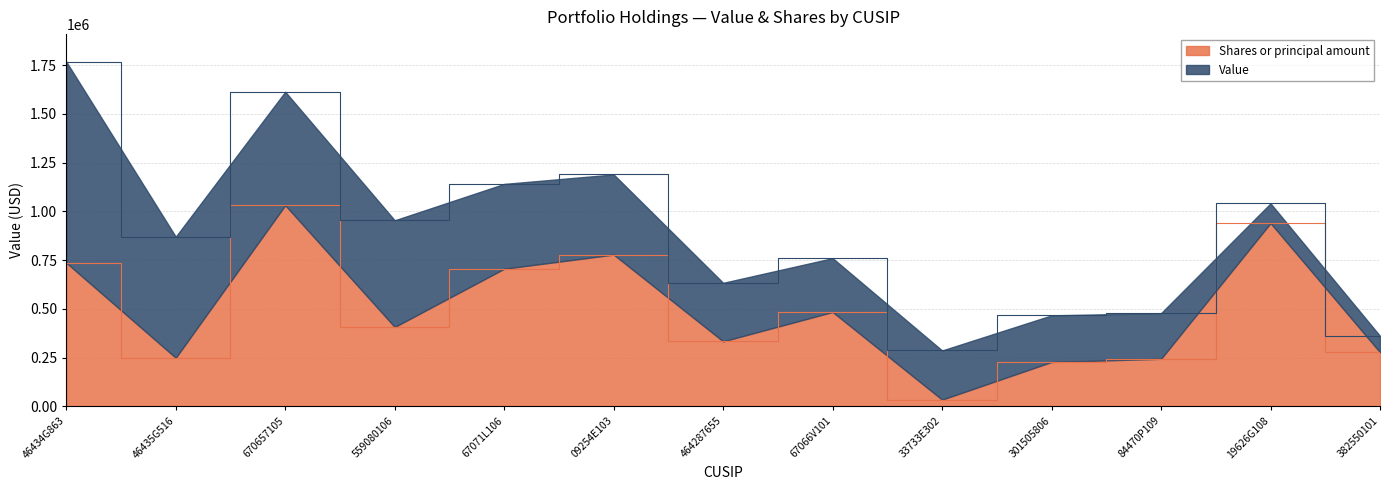

Approximately how many times larger is the value at 464287655 compared to 559080106?

0.8